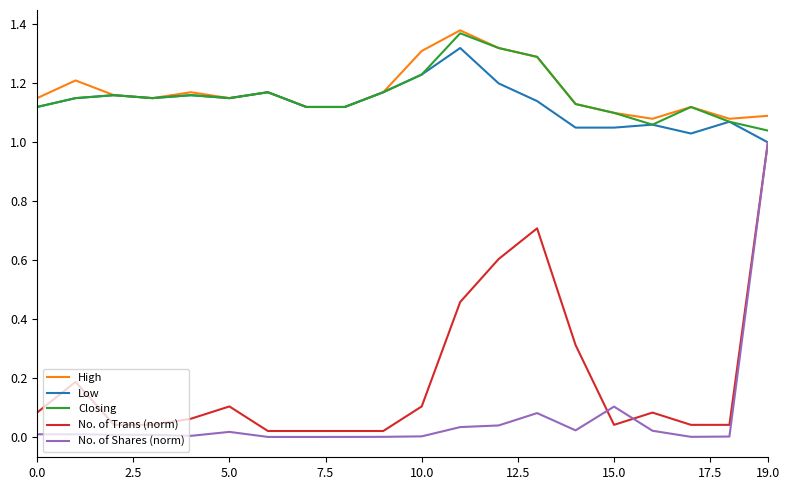

True or false: Closing and No. of Trans (norm) cross at least once.

False